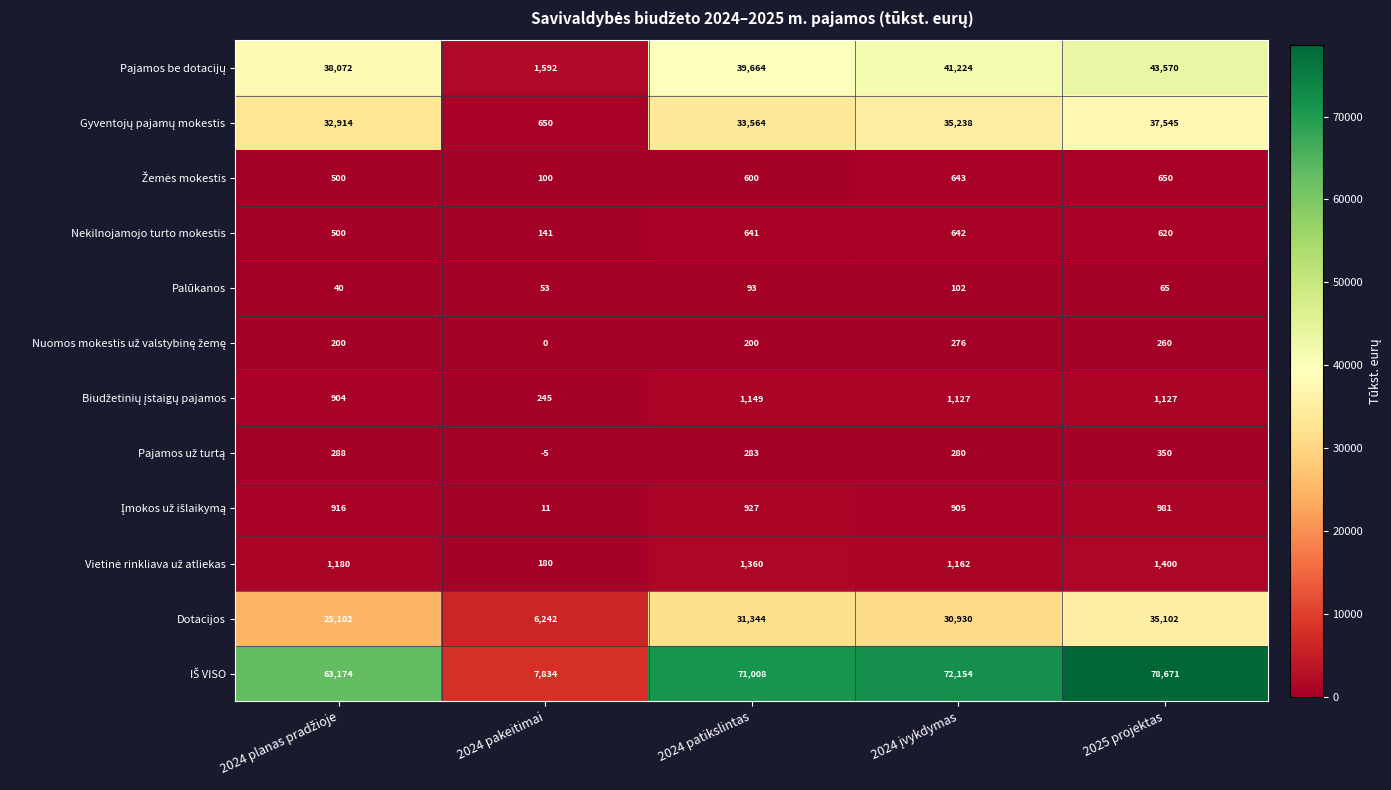

What is the maximum value shown in the chart?

78671